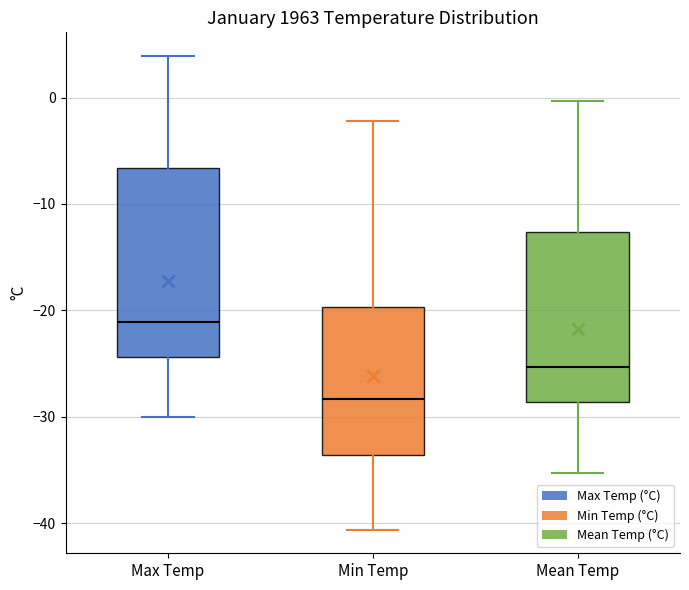

Reading left to right, read every box against the y-axis: the position of its median line, the range the box covers, and the ends of its whiskers. The values are not printed on the chart, so give them approximately, as read against the axis.

Max Temp: median -21, box -24 to -7, whiskers -30 to 4
Min Temp: median -28, box -34 to -20, whiskers -41 to -2
Mean Temp: median -25, box -29 to -13, whiskers -35 to 0